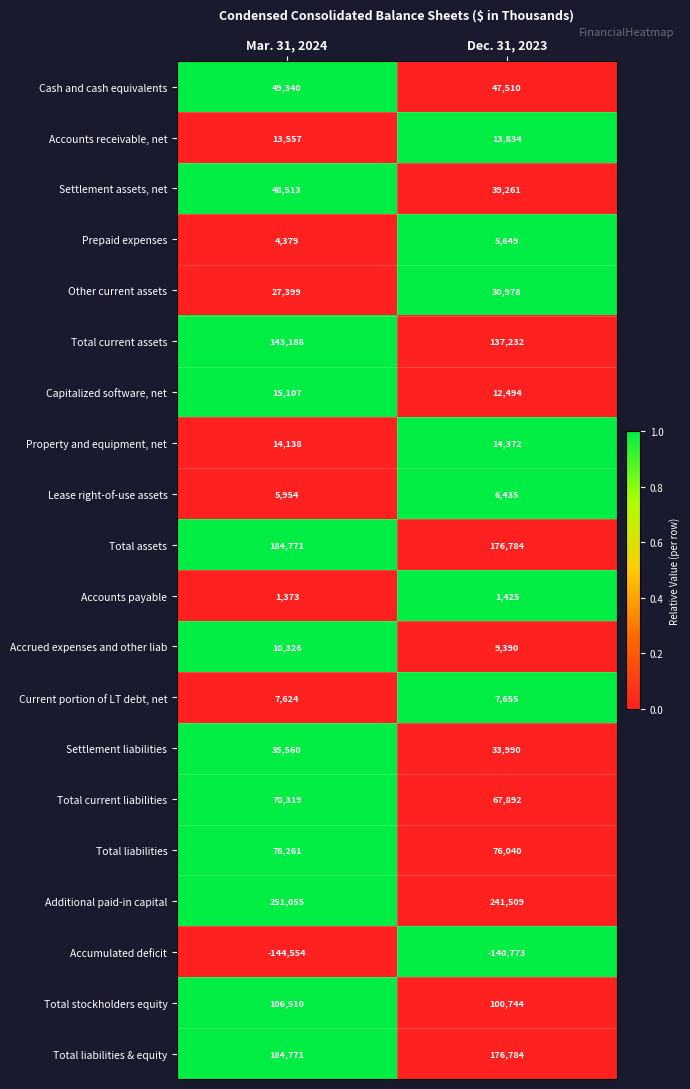

What is the approximate value of Total assets at Mar. 31, 2024, to the nearest 10?

184770